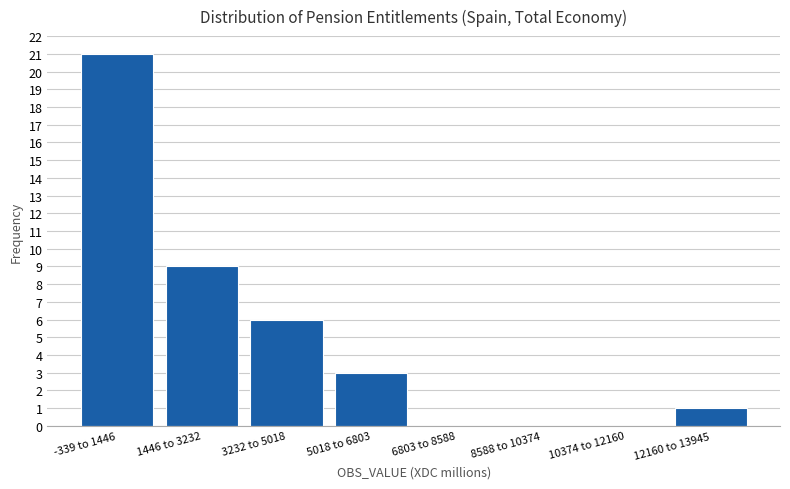

Reading right to left, what are all the values shown in this chart?

12160 to 13945=1	10374 to 12160=0	8588 to 10374=0	6803 to 8588=0	5018 to 6803=3	3232 to 5018=6	1446 to 3232=9	-339 to 1446=21